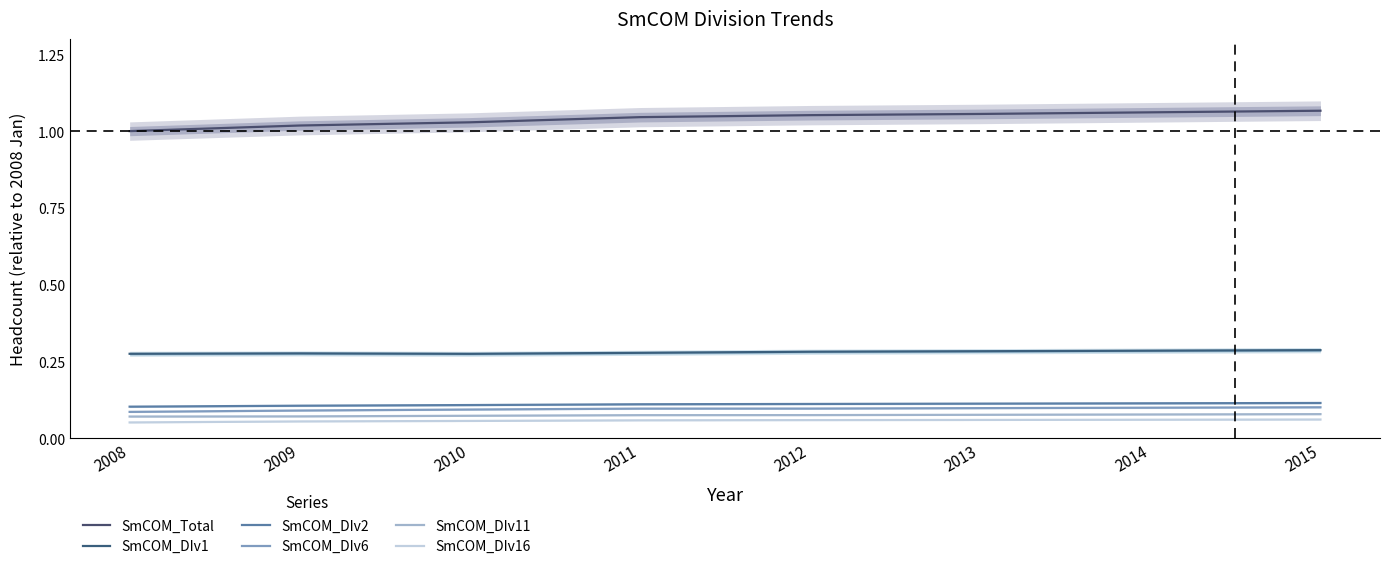

True or false: SmCOM_DIv6 and SmCOM_DIv1 cross at least once.

False